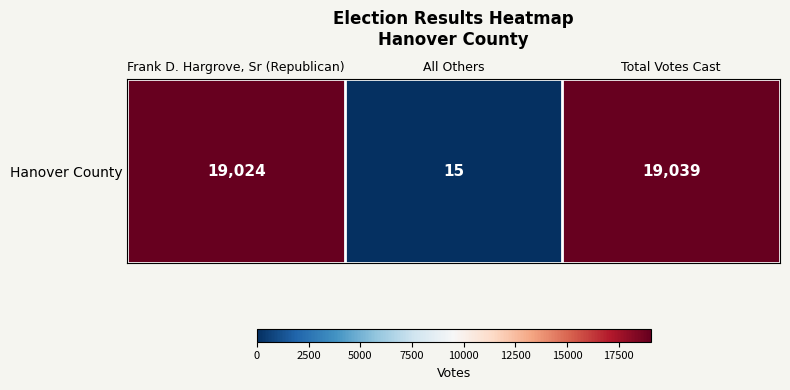

Is it true that the value at Total Votes Cast is 33198?

False